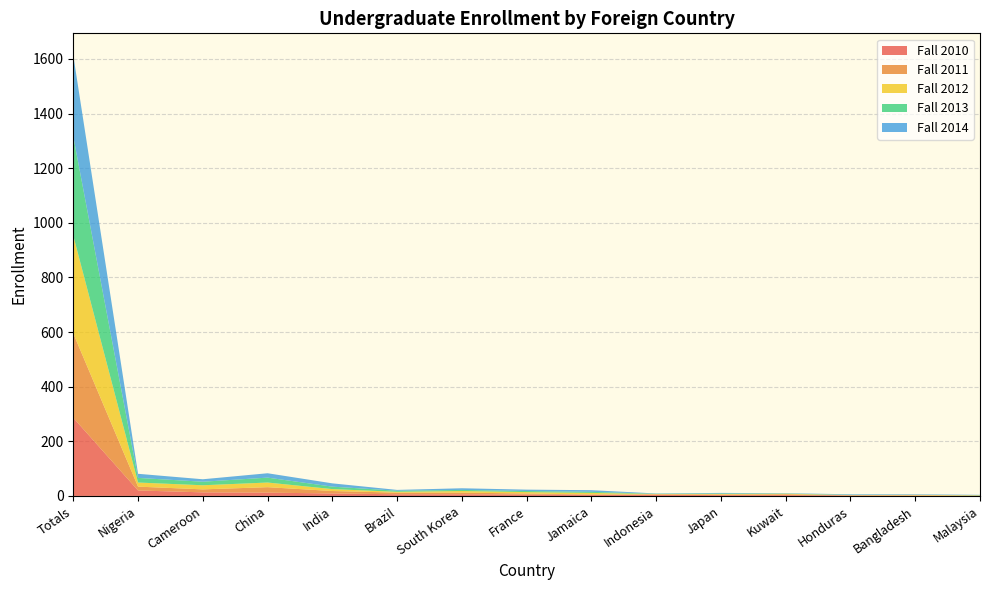

Reading left to right, list all the values displayed in this chart.

Fall 2010: 286	20	13	12	9	6	6	5	5	4	3	3	2	1	0
Fall 2011: 309	14	11	20	9	6	6	4	0	2	2	3	0	1	1
Fall 2012: 358	15	15	17	7	3	6	5	6	1	2	2	1	2	1
Fall 2013: 363	17	13	18	9	4	4	4	4	1	2	1	1	0	1
Fall 2014: 297	15	9	16	12	3	6	5	6	1	2	1	2	2	1